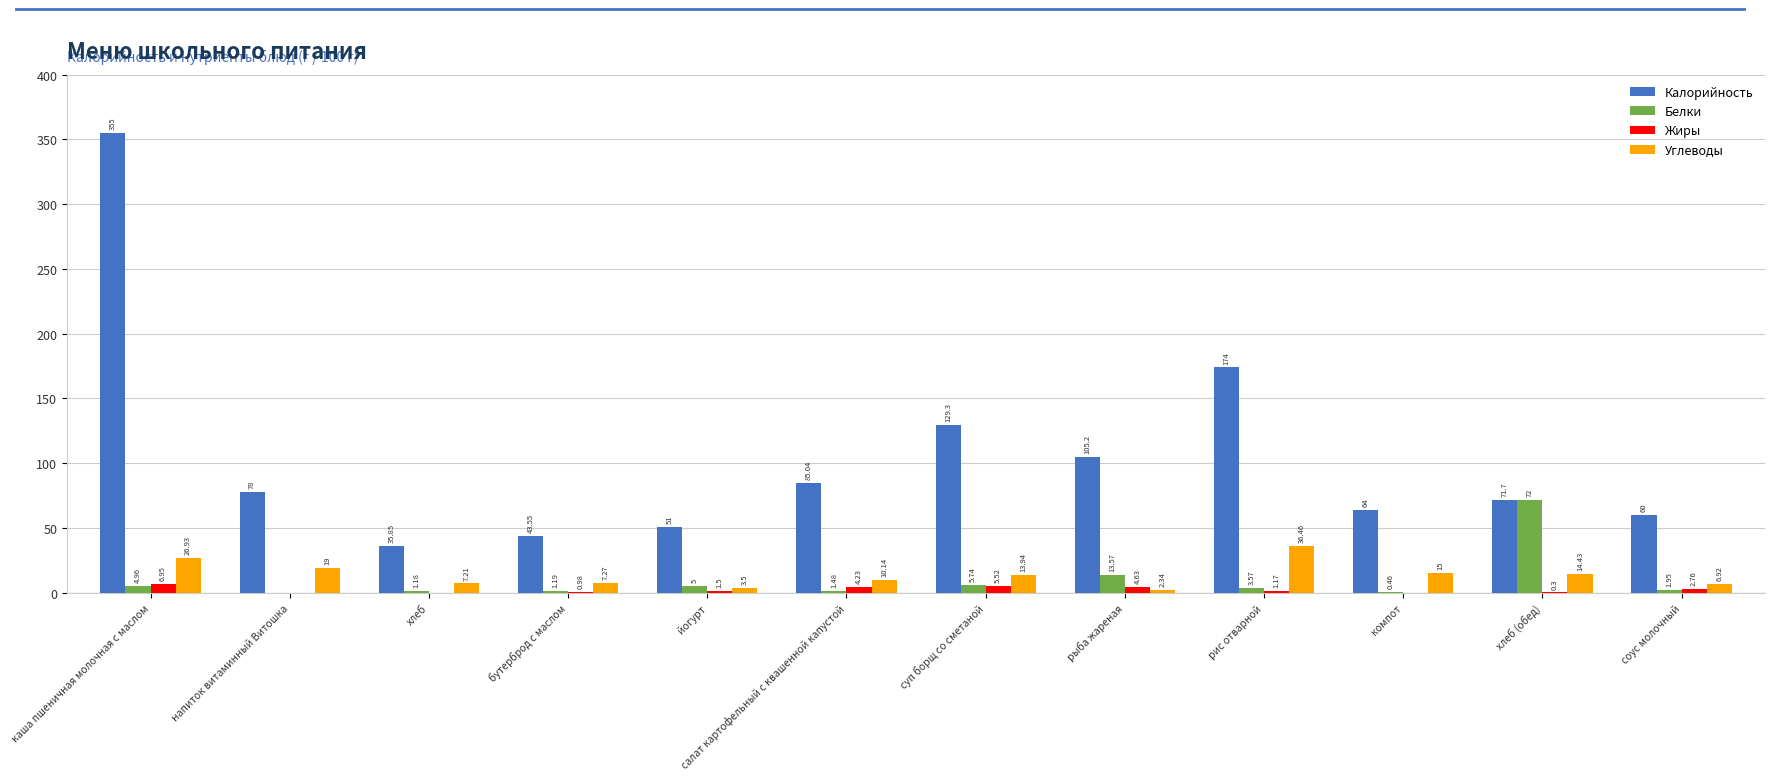

How many distinct data groups are displayed?

4